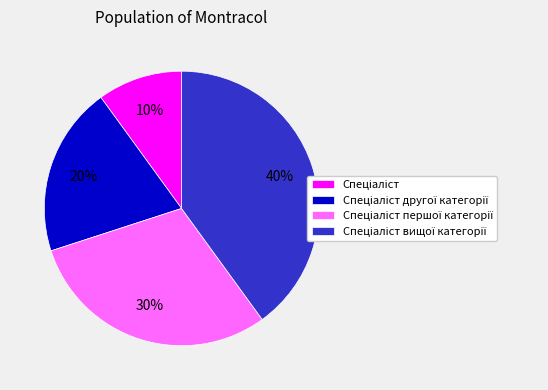

Is there a majority slice in this chart?

No